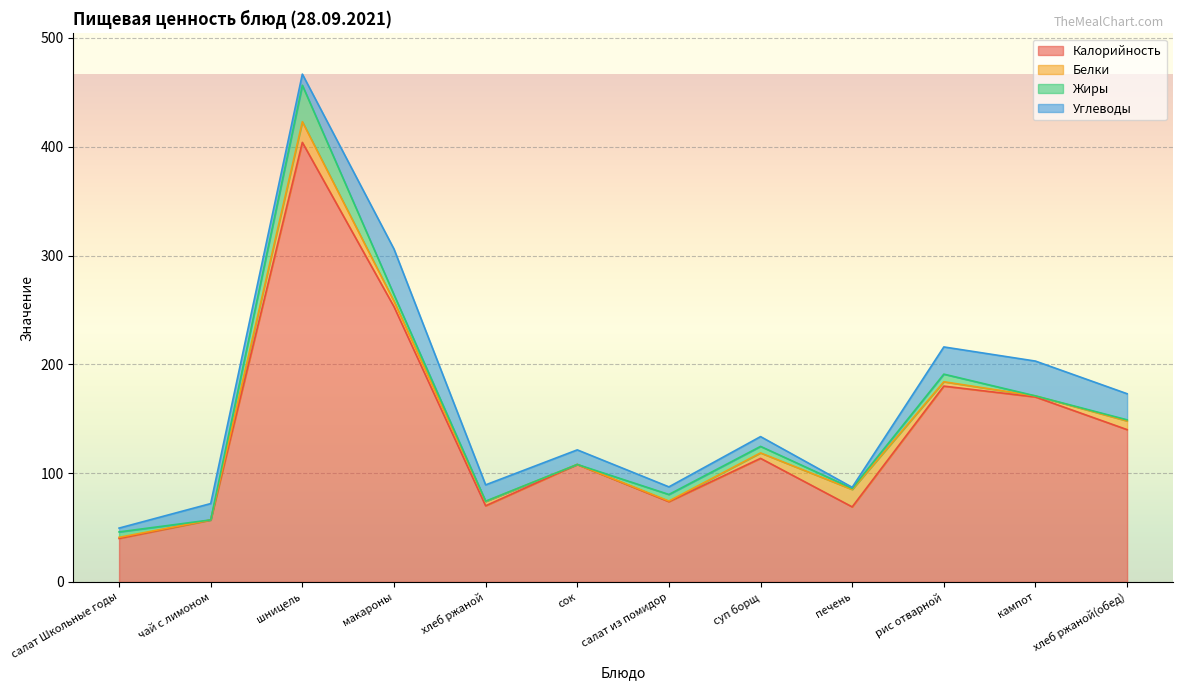

What position from the left is печень?

9